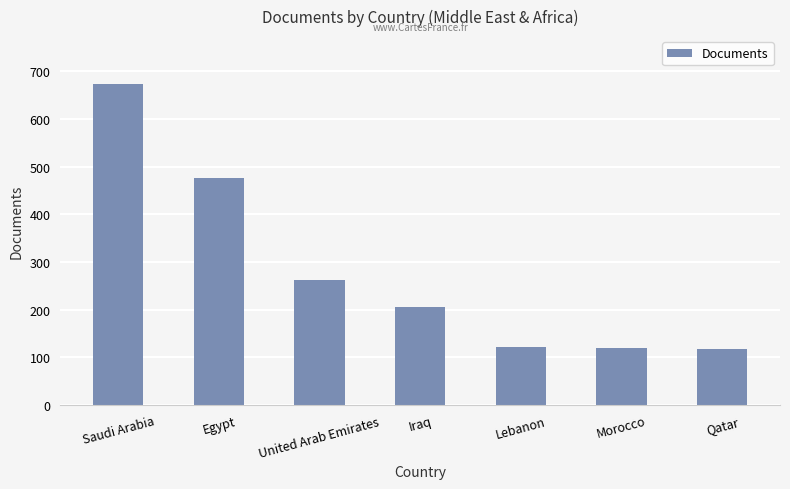

What is the maximum value shown in the chart?

673